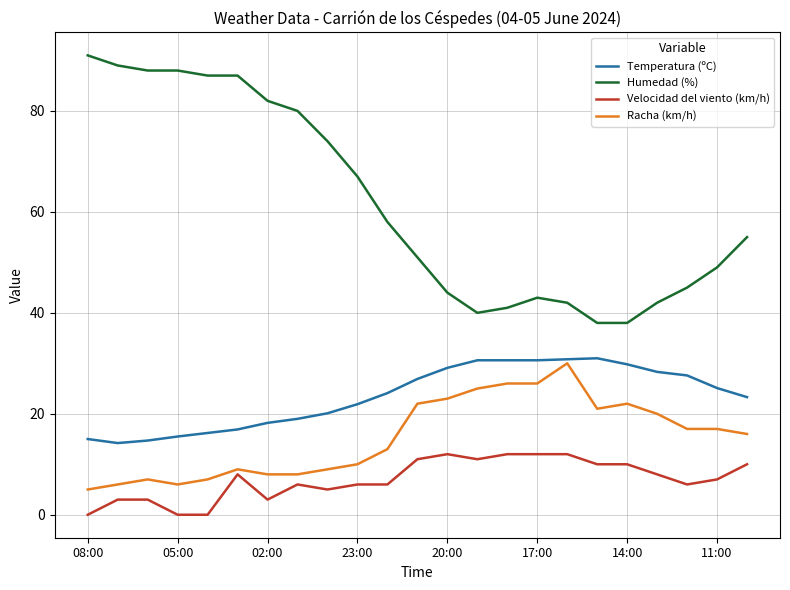

Which series has the largest total across all categories?

Humedad (%)